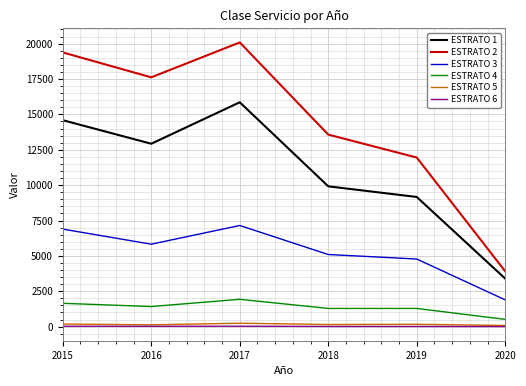

True or false: ESTRATO 1 and ESTRATO 4 intersect in this chart.

False